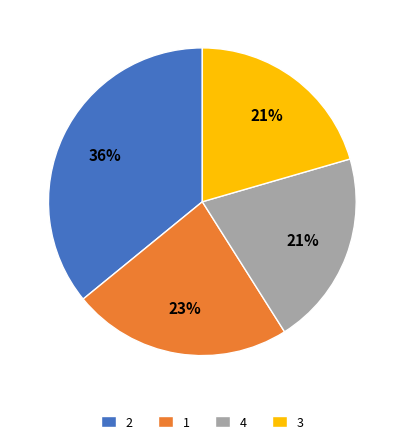

Is the sum of 3 and 1 greater than half?

No